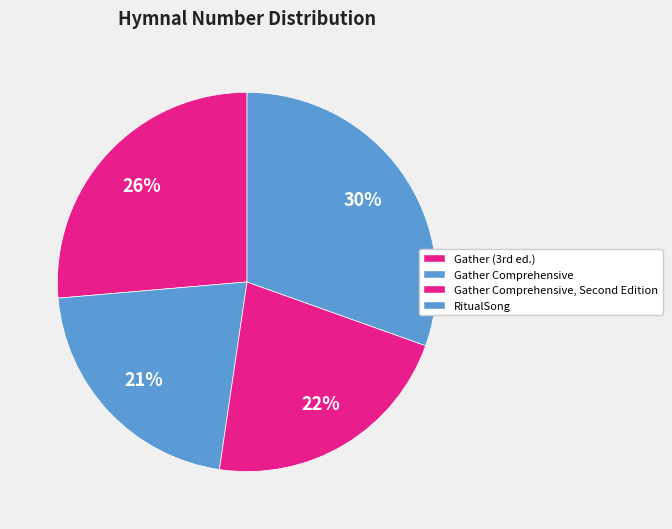

Which slice is the smallest?

Gather Comprehensive